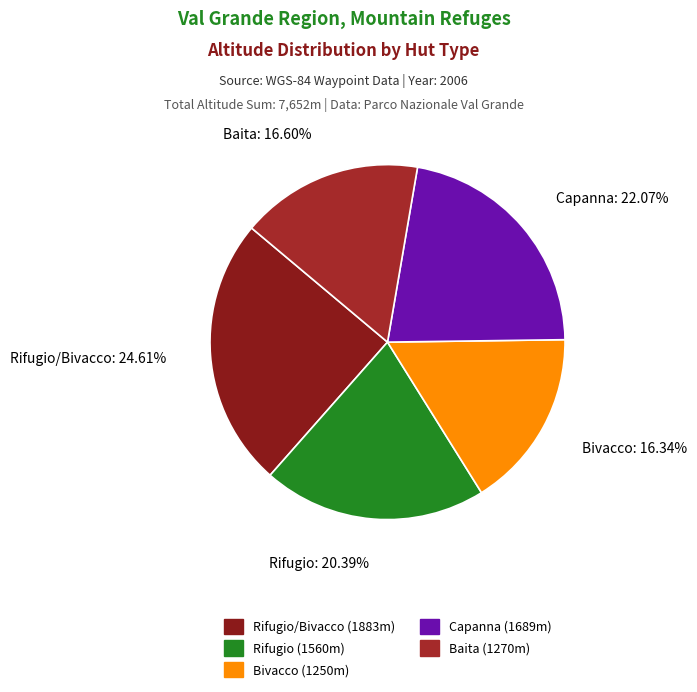

Which category has the biggest portion of the pie?

Rifugio/Bivacco